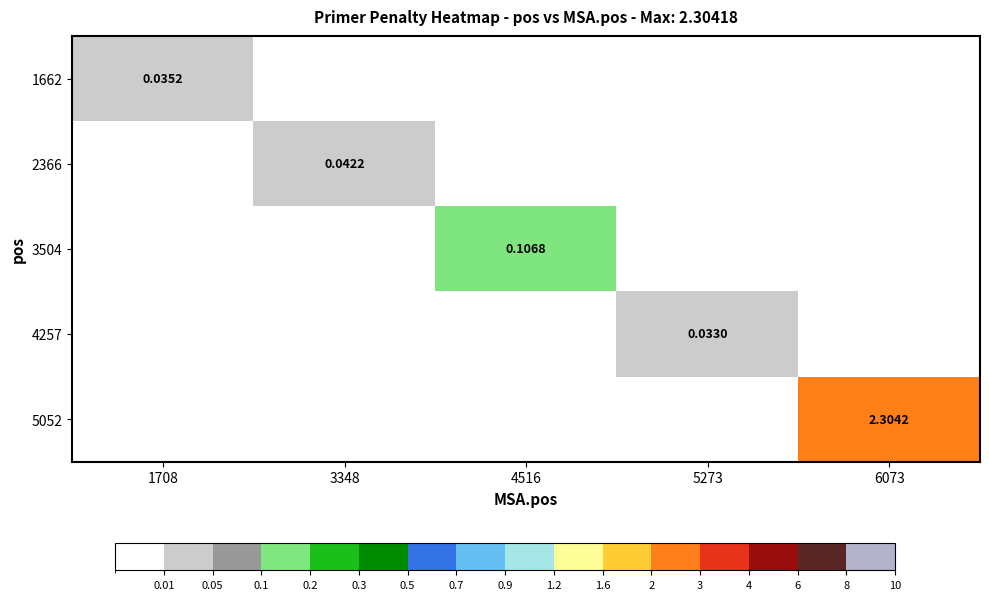

How many positive values does the 3504 series have?

1